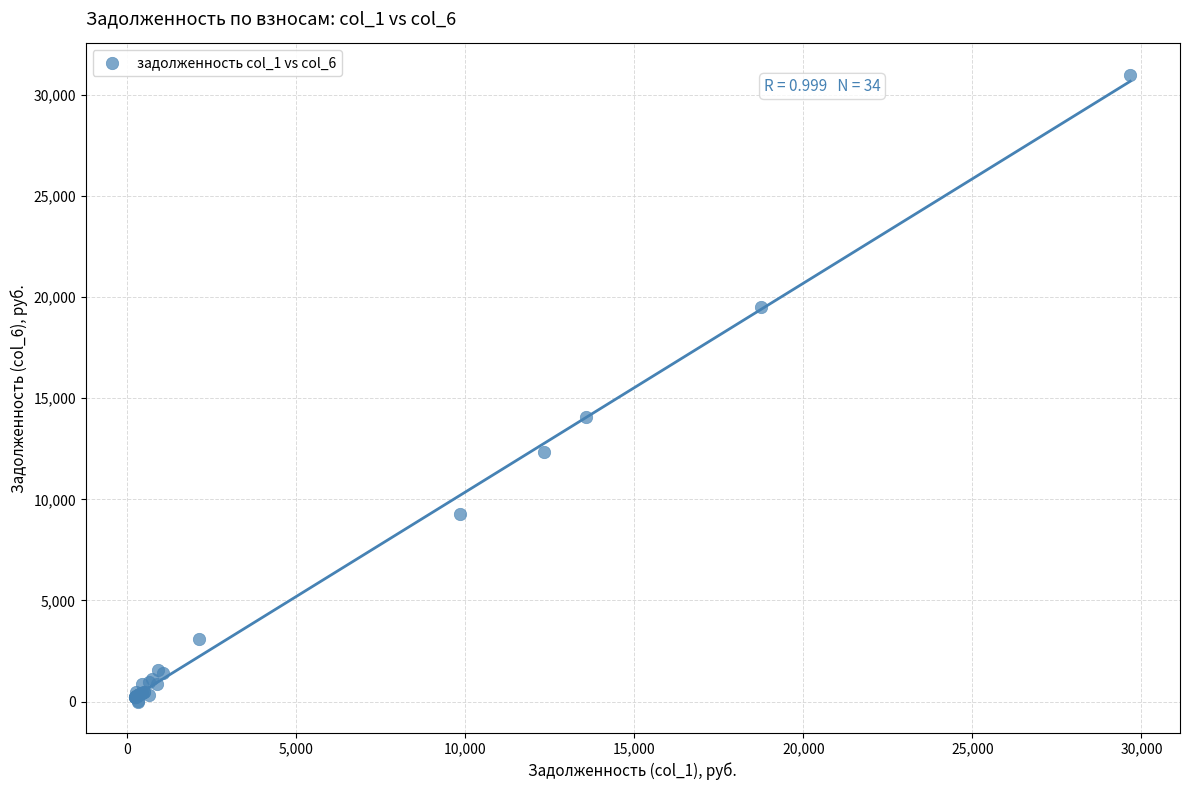

What Y value in the scatter plot is closest to 15489?

14076.4